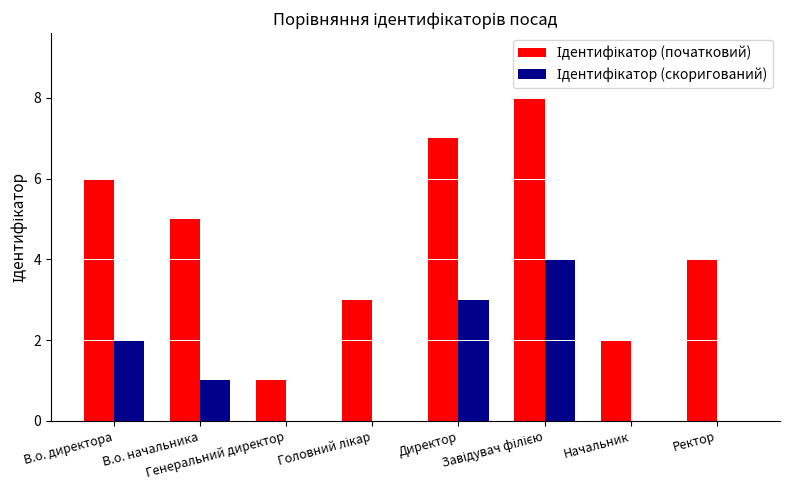

What is the sum of the Ідентифікатор (початковий) values at Начальник and Завідувач філією?

10